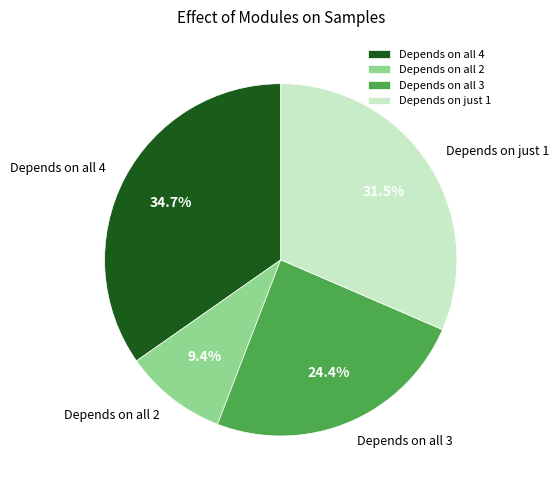

Which slice is the smallest?

Depends on all 2